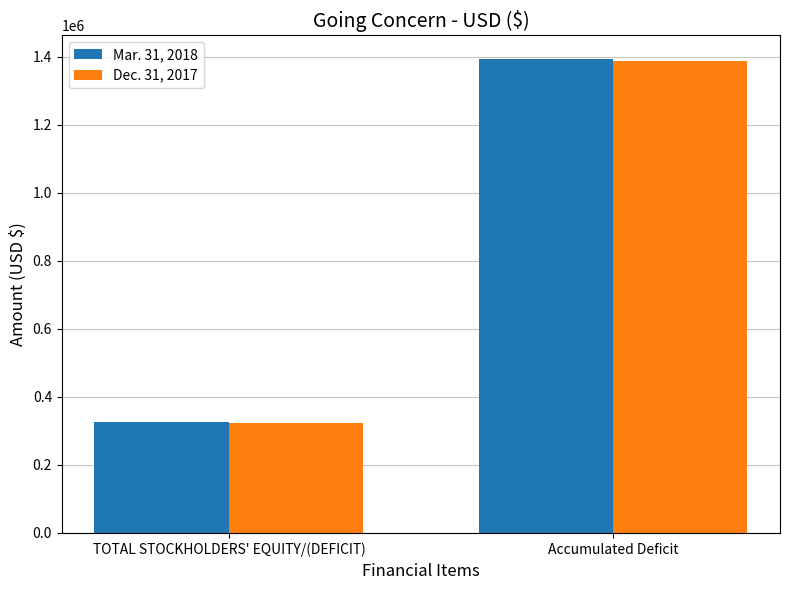

What is the difference between the highest and lowest values at TOTAL STOCKHOLDERS' EQUITY/(DEFICIT)?

5750